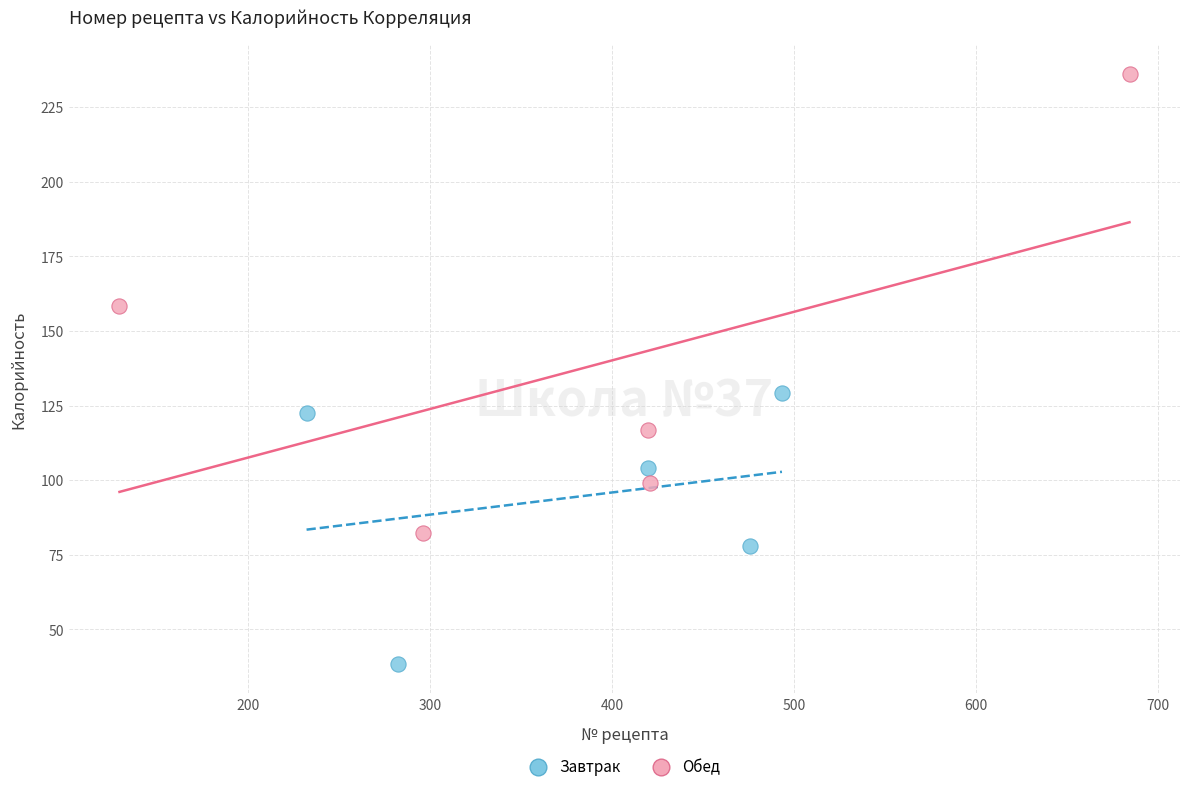

What are all the series names shown in the legend?

Завтрак, Обед